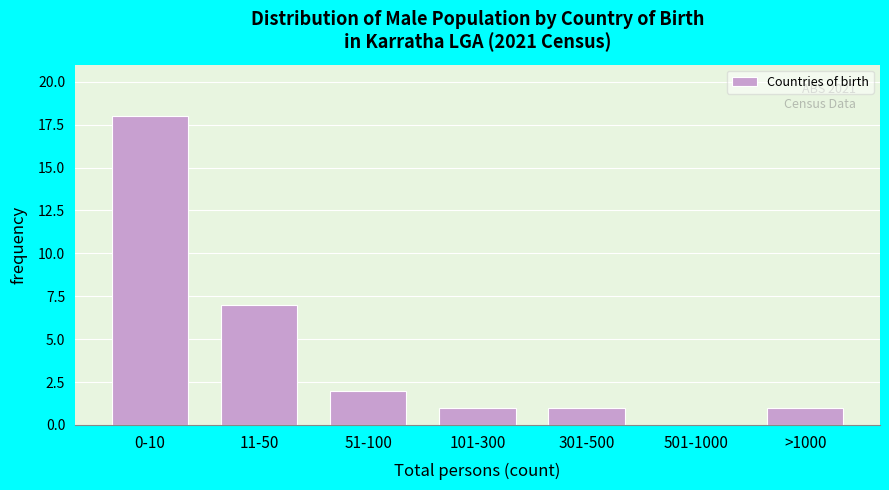

Reading left to right, list all the values displayed in this chart.

0-10=18	11-50=7	51-100=2	101-300=1	301-500=1	501-1000=0	>1000=1